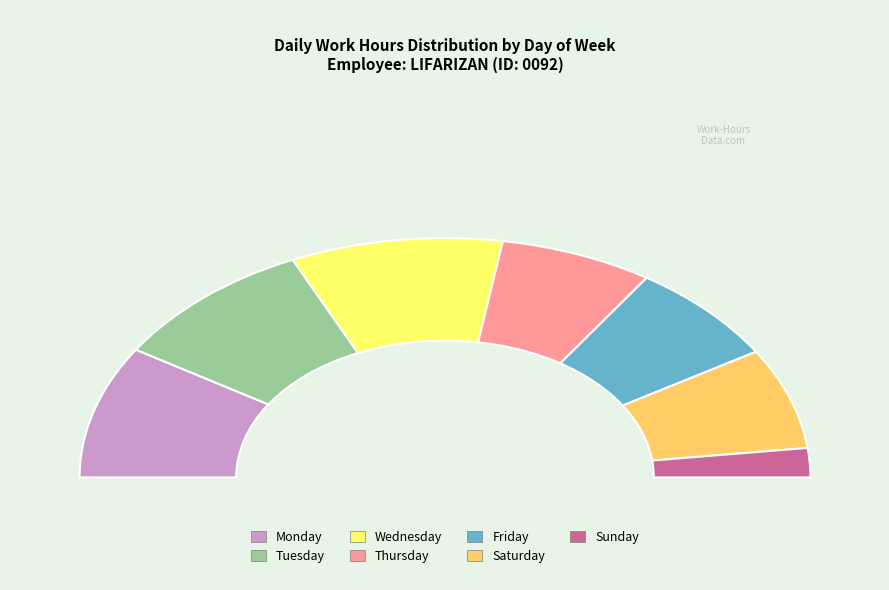

Which category has the smallest portion of the pie?

Sun